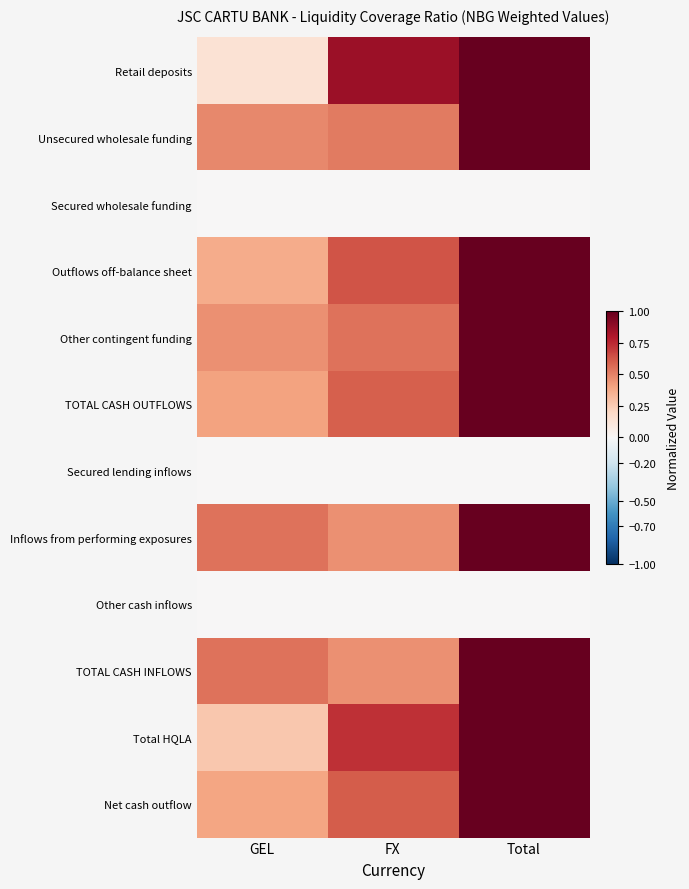

Reading left to right, transcribe all the data shown in this chart.

Retail deposits: GEL=0.1	FX=0.9	Total=1.0
Unsecured wholesale funding: GEL=0.5	FX=0.5	Total=1.0
Secured wholesale funding: GEL=0.0	FX=0.0	Total=0.0
Outflows off-balance sheet: GEL=0.4	FX=0.6	Total=1.0
Other contingent funding: GEL=0.5	FX=0.5	Total=1.0
TOTAL CASH OUTFLOWS: GEL=0.4	FX=0.6	Total=1.0
Secured lending inflows: GEL=0.0	FX=0.0	Total=0.0
Inflows from performing exposures: GEL=0.5	FX=0.5	Total=1.0
Other cash inflows: GEL=0.0	FX=0.0	Total=0.0
TOTAL CASH INFLOWS: GEL=0.5	FX=0.5	Total=1.0
Total HQLA: GEL=0.3	FX=0.7	Total=1.0
Net cash outflow: GEL=0.4	FX=0.6	Total=1.0